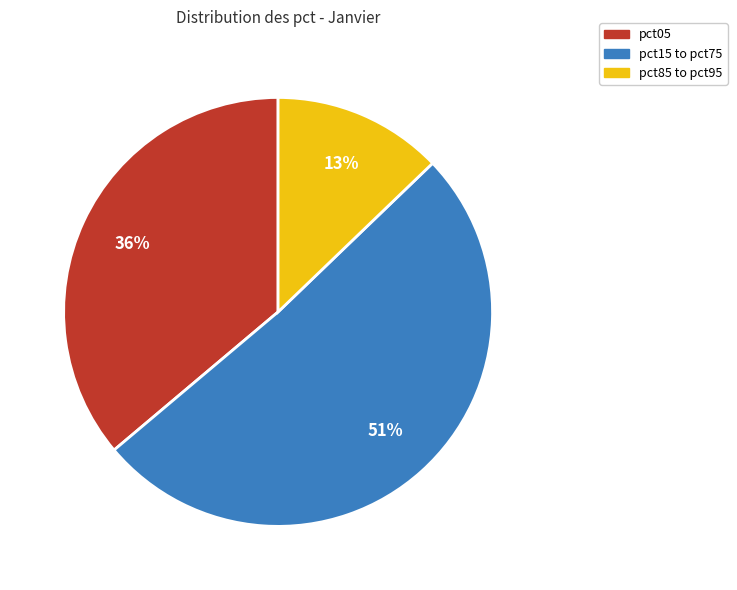

To the nearest percent, what is the average slice percentage?

33%